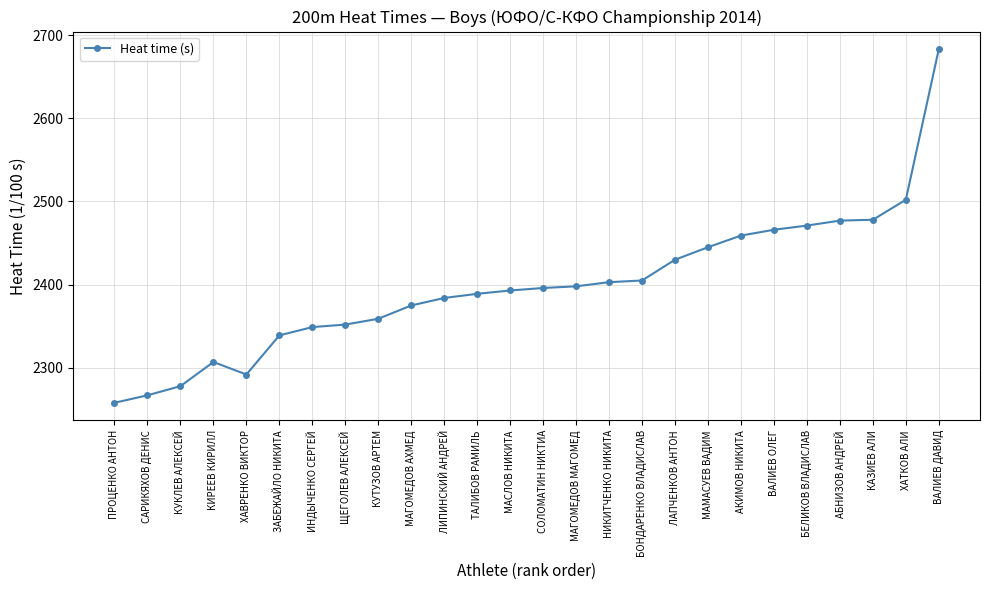

What is the change in value from ХАВРЕНКО ВИКТОР to ТАЛИБОВ РАМИЛЬ?

+97